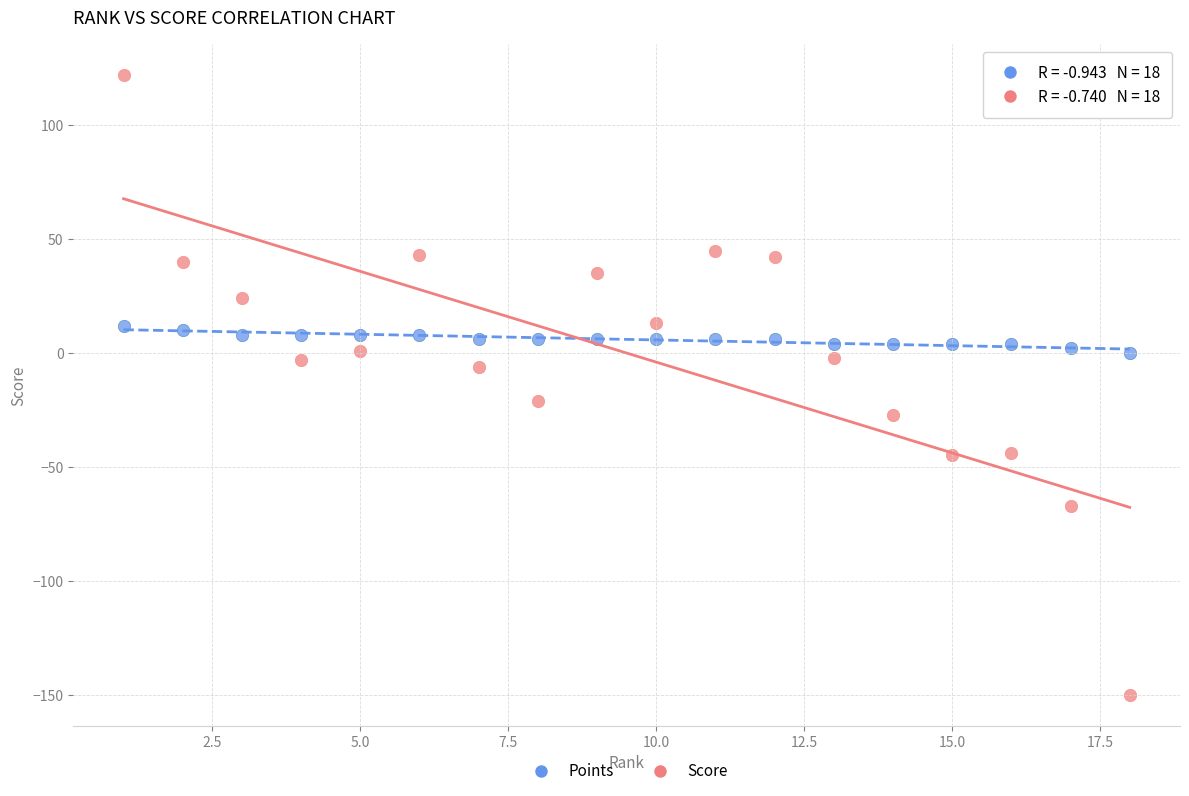

Which series reaches the maximum Y coordinate?

Score